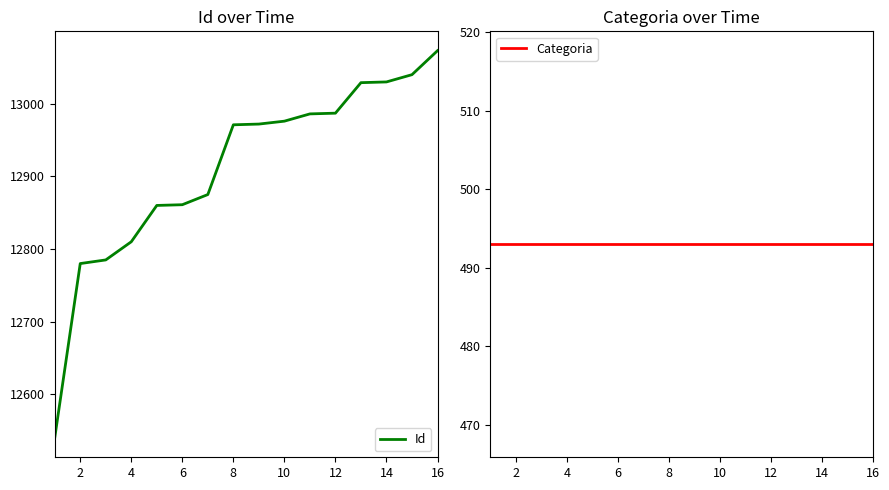

What is the difference between the maximum and minimum values in the Id series?

533